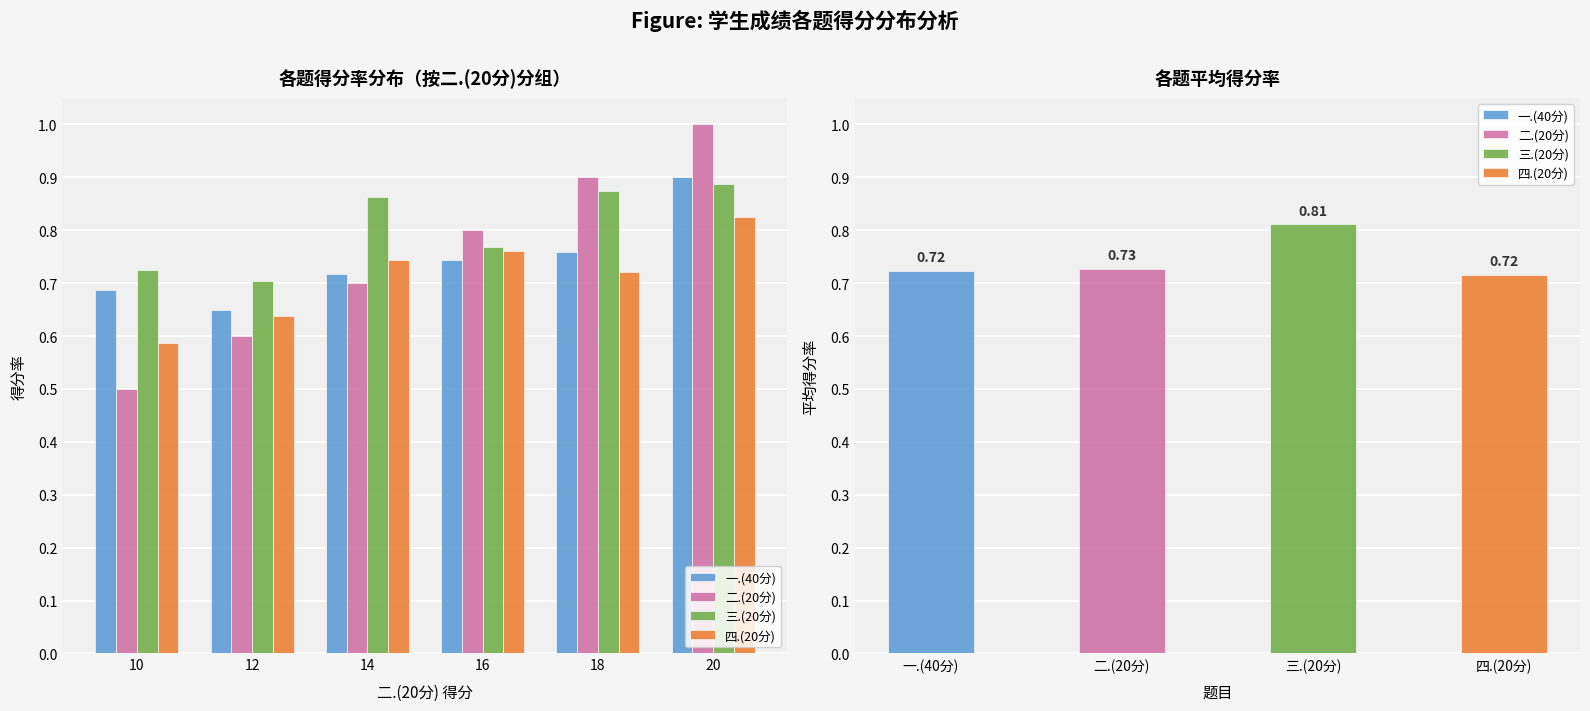

Does the chart contain stacked bars?

No